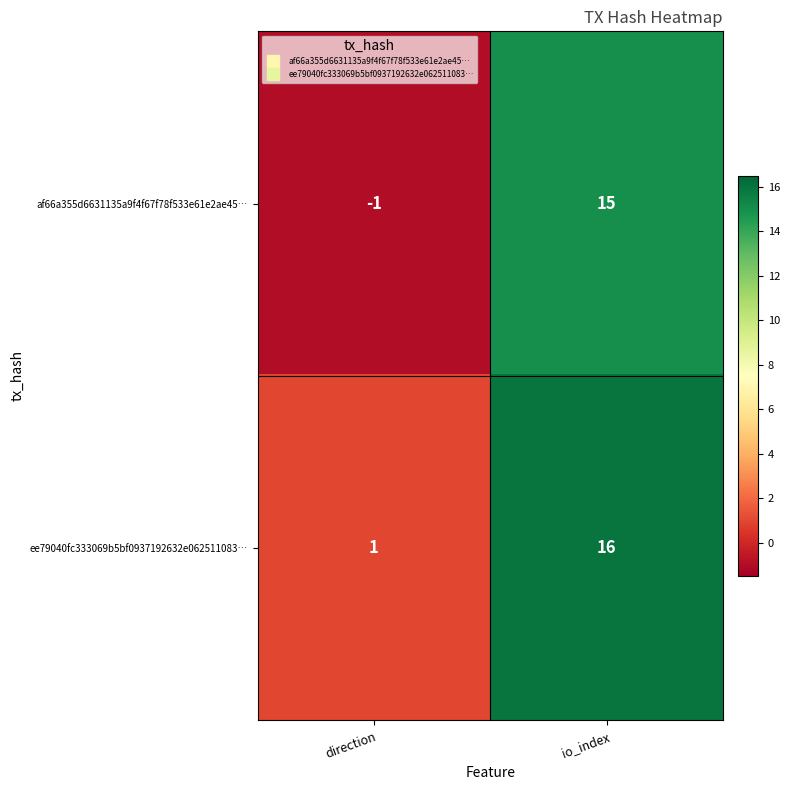

Reading right to left, transcribe all the data shown in this chart.

af66a355d6631135a9f4f67f78f533e61e2ae45…: io_index=15	direction=-1
ee79040fc333069b5bf0937192632e062511083…: io_index=16	direction=1